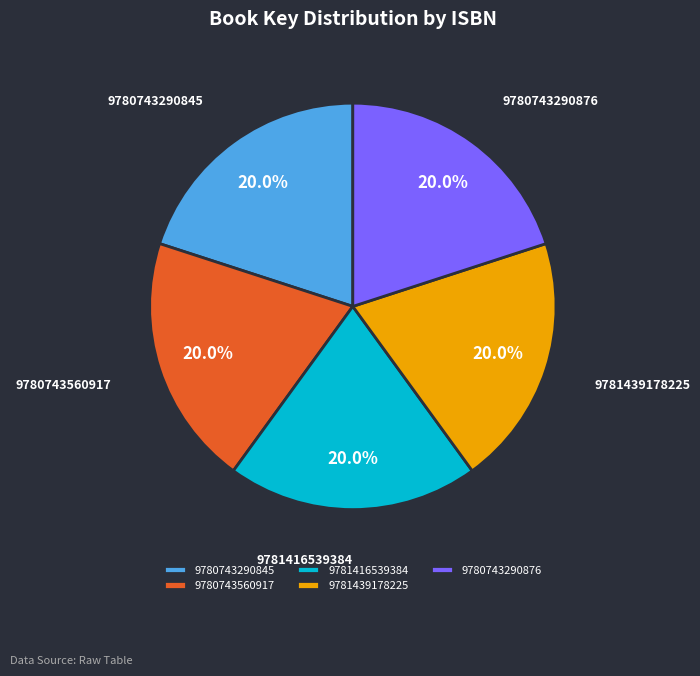

The 9781439178225 slice represents 20% of the pie. True or false?

True